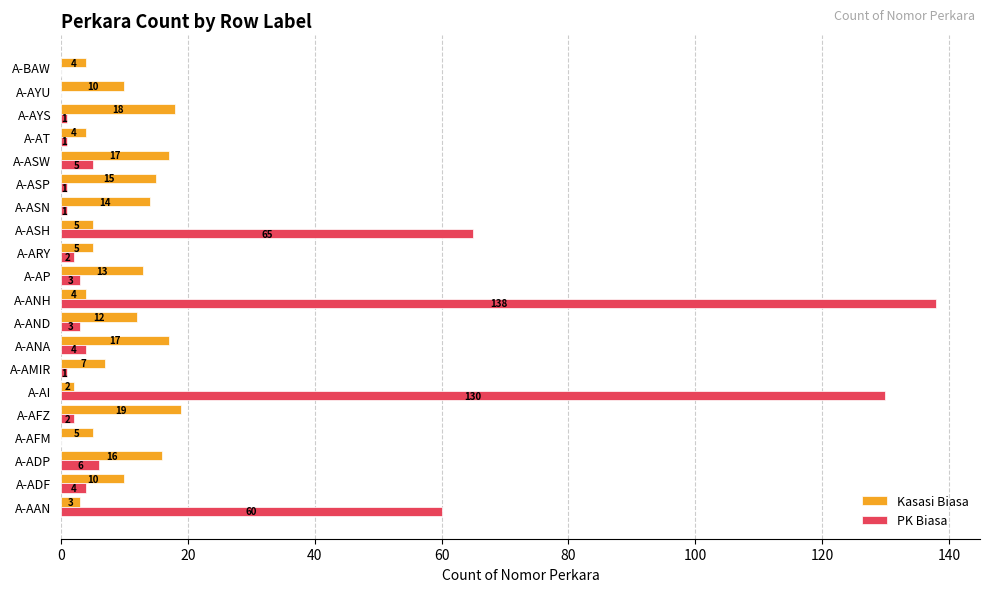

Is it true that PK Biasa equals 3 at A-AP?

True